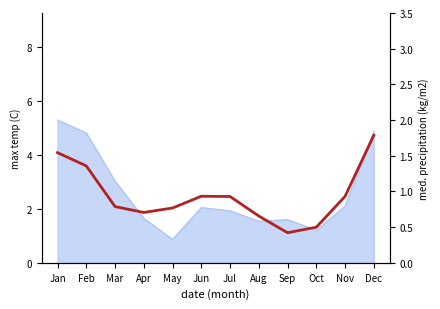

Rank the categories by value from lowest to highest.

Sep, Oct, Aug, Apr, May, Mar, Jul, Nov, Jun, Feb, Jan, Dec